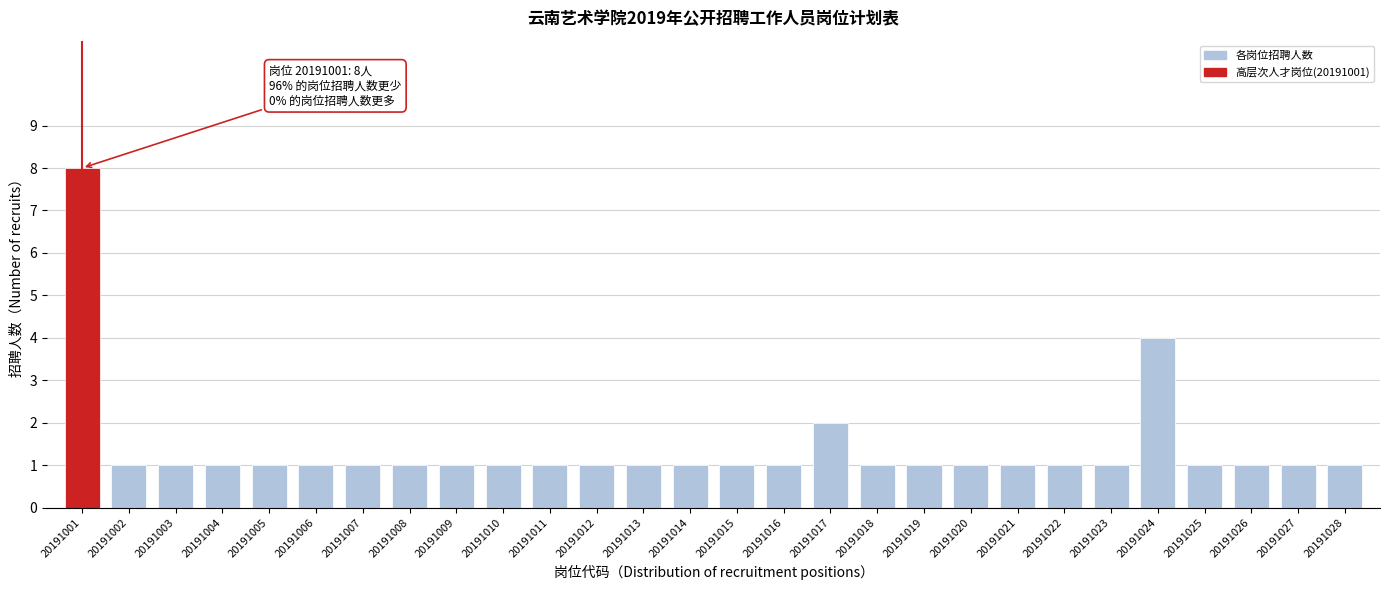

Reading left to right, list all the values displayed in this chart.

8	1	1	1	1	1	1	1	1	1	1	1	1	1	1	1	2	1	1	1	1	1	1	4	1	1	1	1